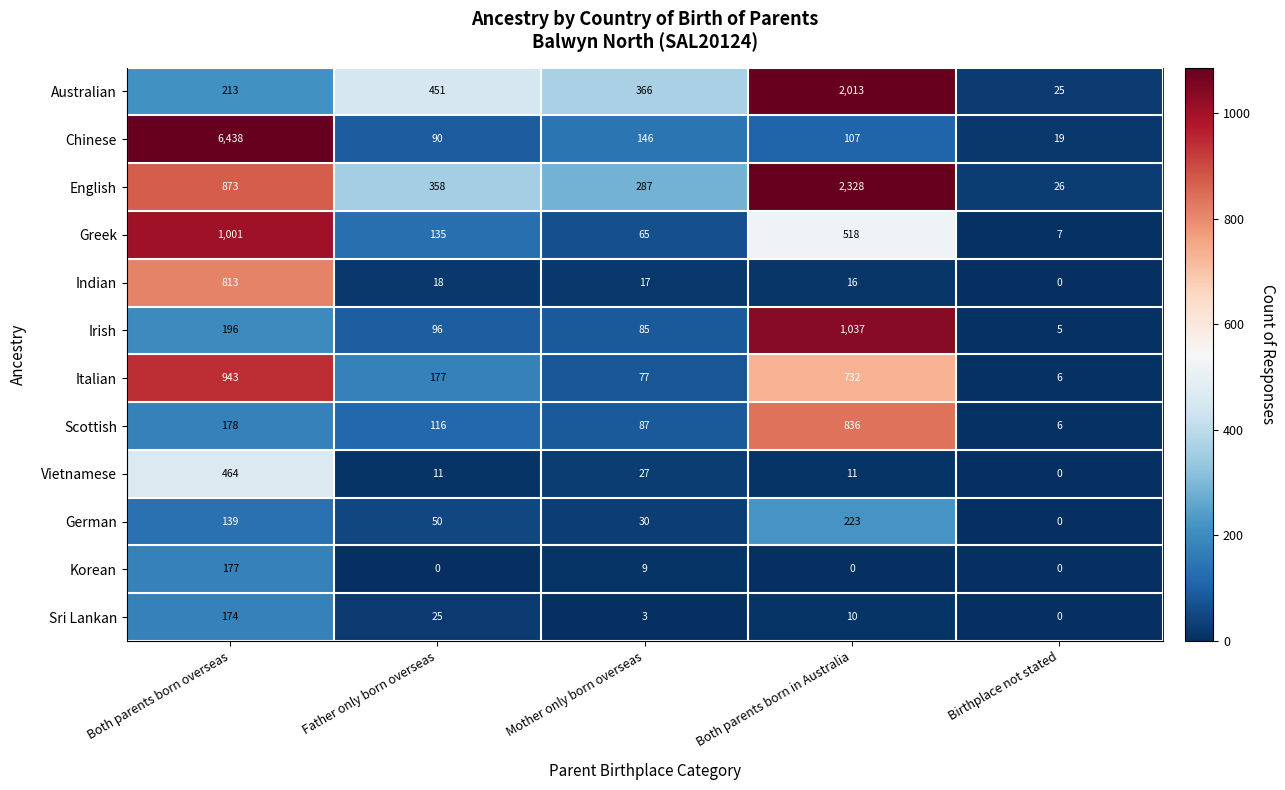

Is it true that Sri Lankan equals 174 at Both parents born overseas?

True